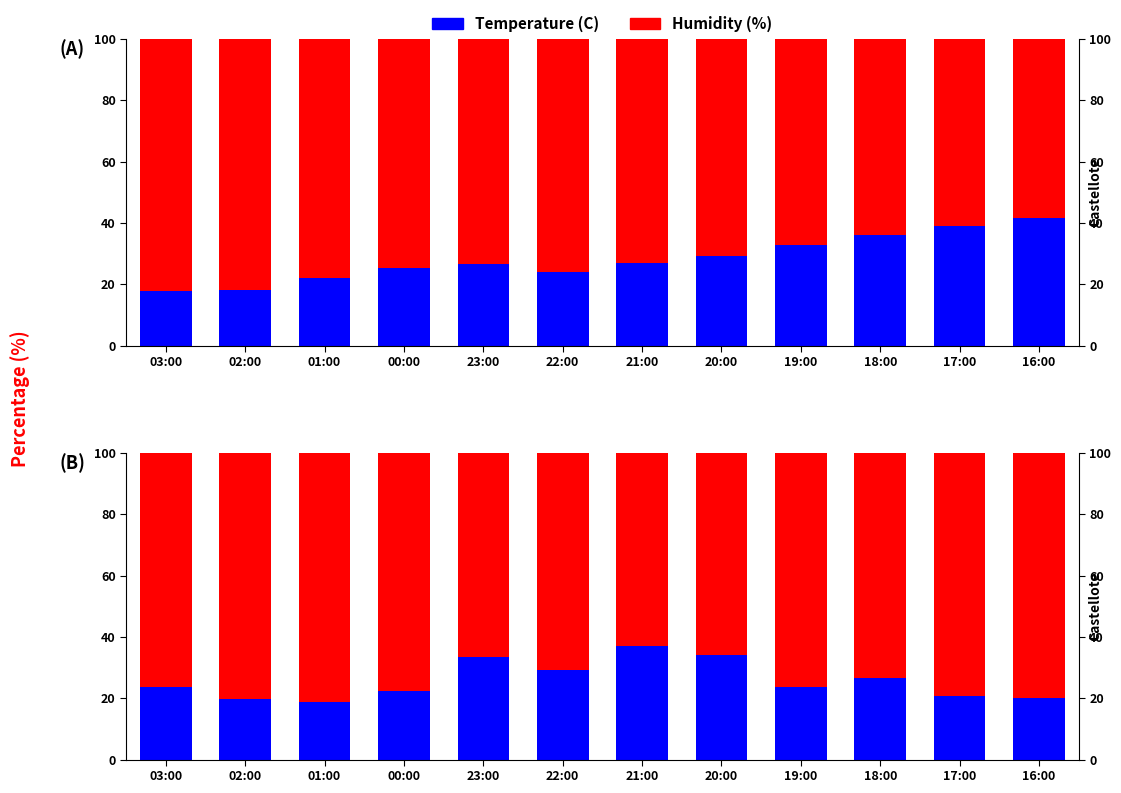

What is the total value across all series at 16:00?

200.0